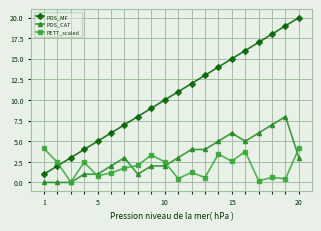

Which series has the largest total across all categories?

POS_MF